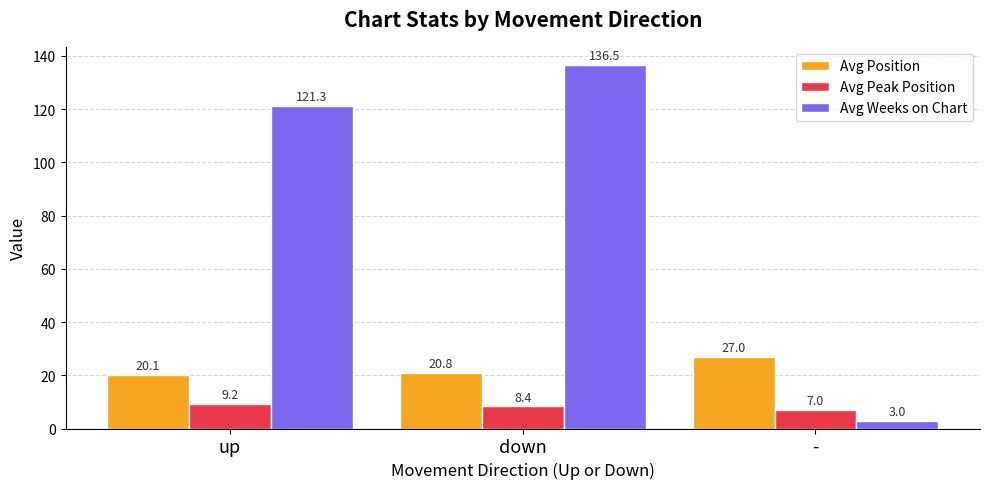

Is the value of Avg Position at - greater than the value of Avg Weeks on Chart at up?

No